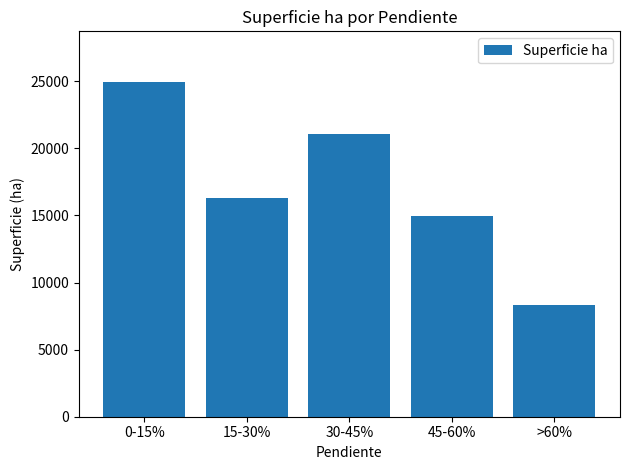

What value does the data have at 15-30%?

16290.8